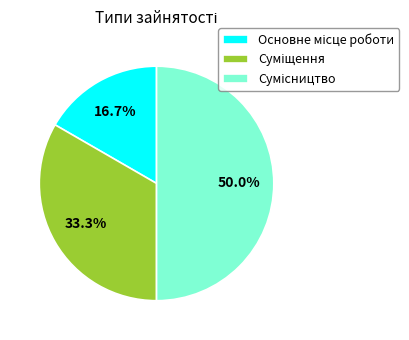

What percentage is the Сумісництво slice, to the nearest percent?

50%